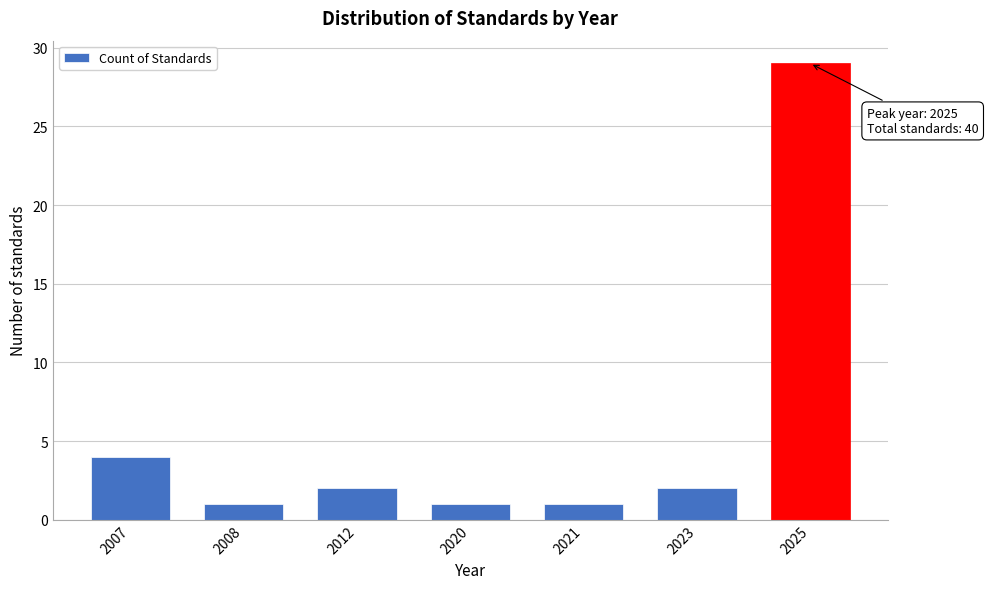

Reading left to right, what are all the values shown in this chart?

4	1	2	1	1	2	29